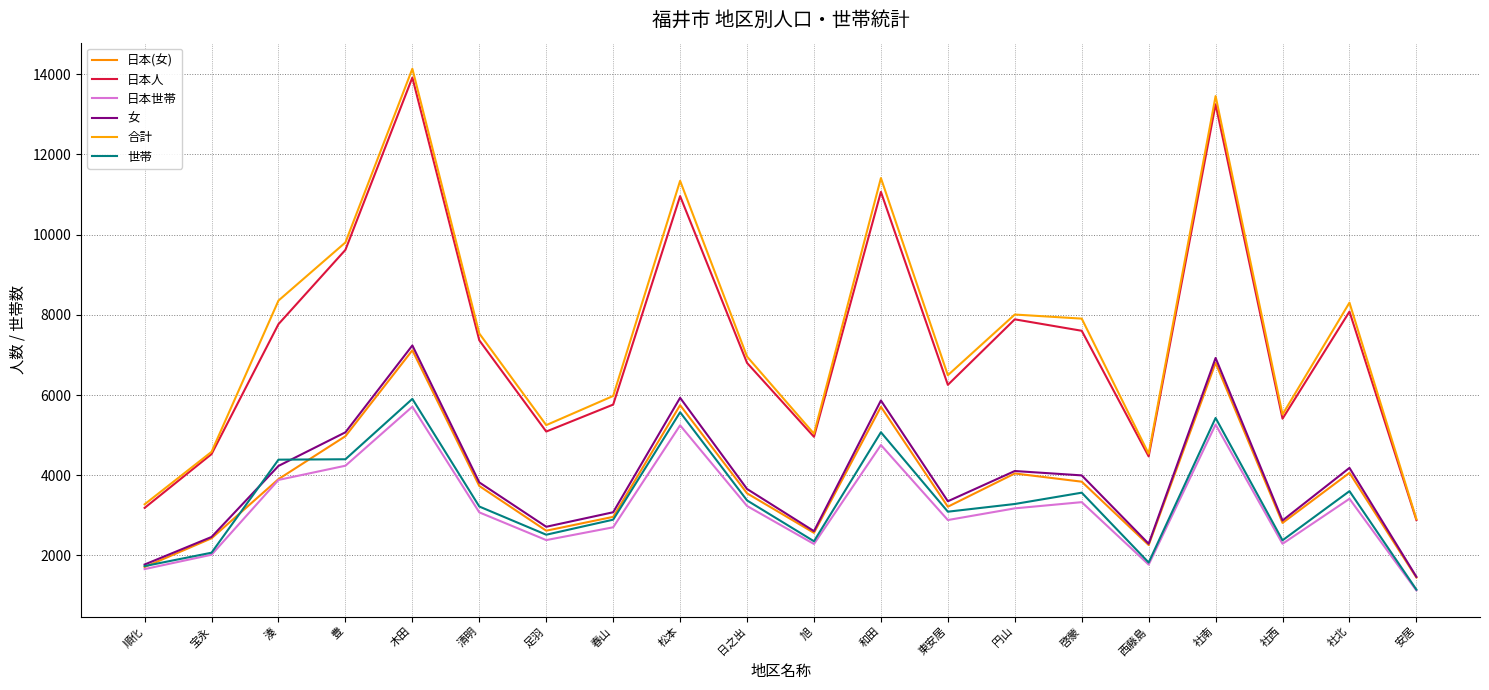

True or false: 日本世帯 has a value of 4238 at 豊.

True